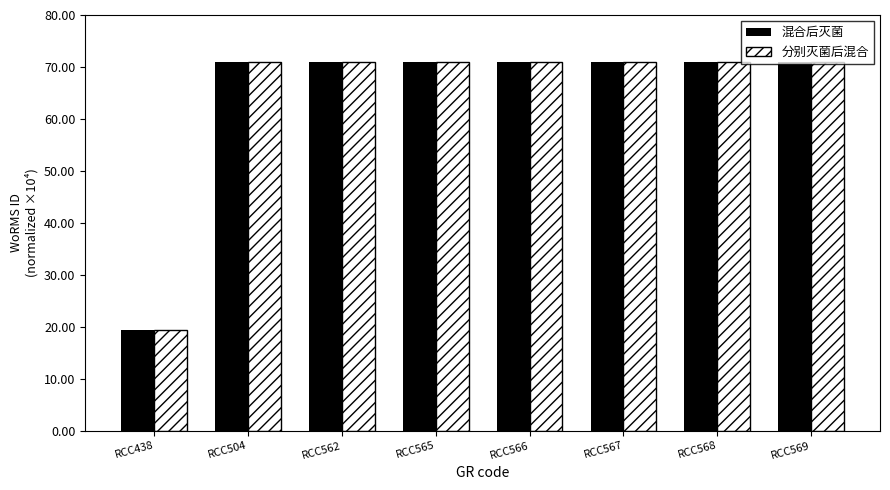

Read the 混合后灭菌 value at RCC504.

71.0